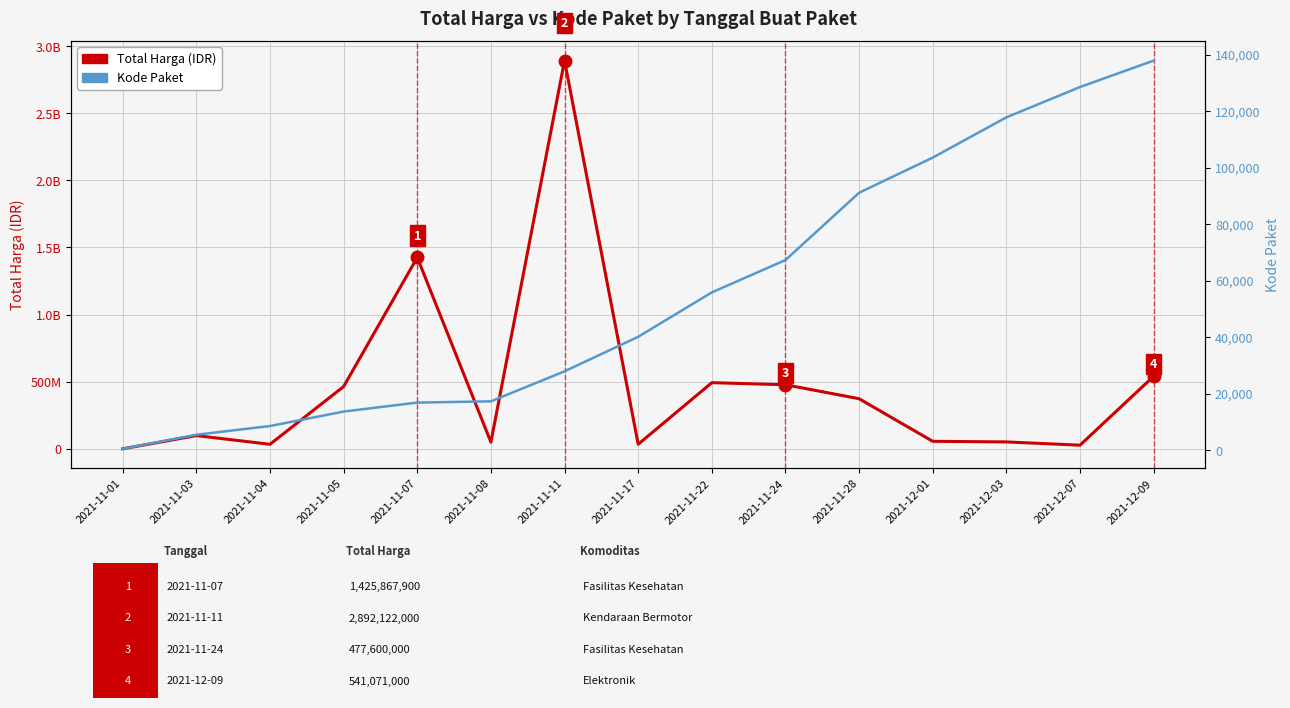

The Kode Paket series shows 60157 at 2021-11-17. True or false?

False